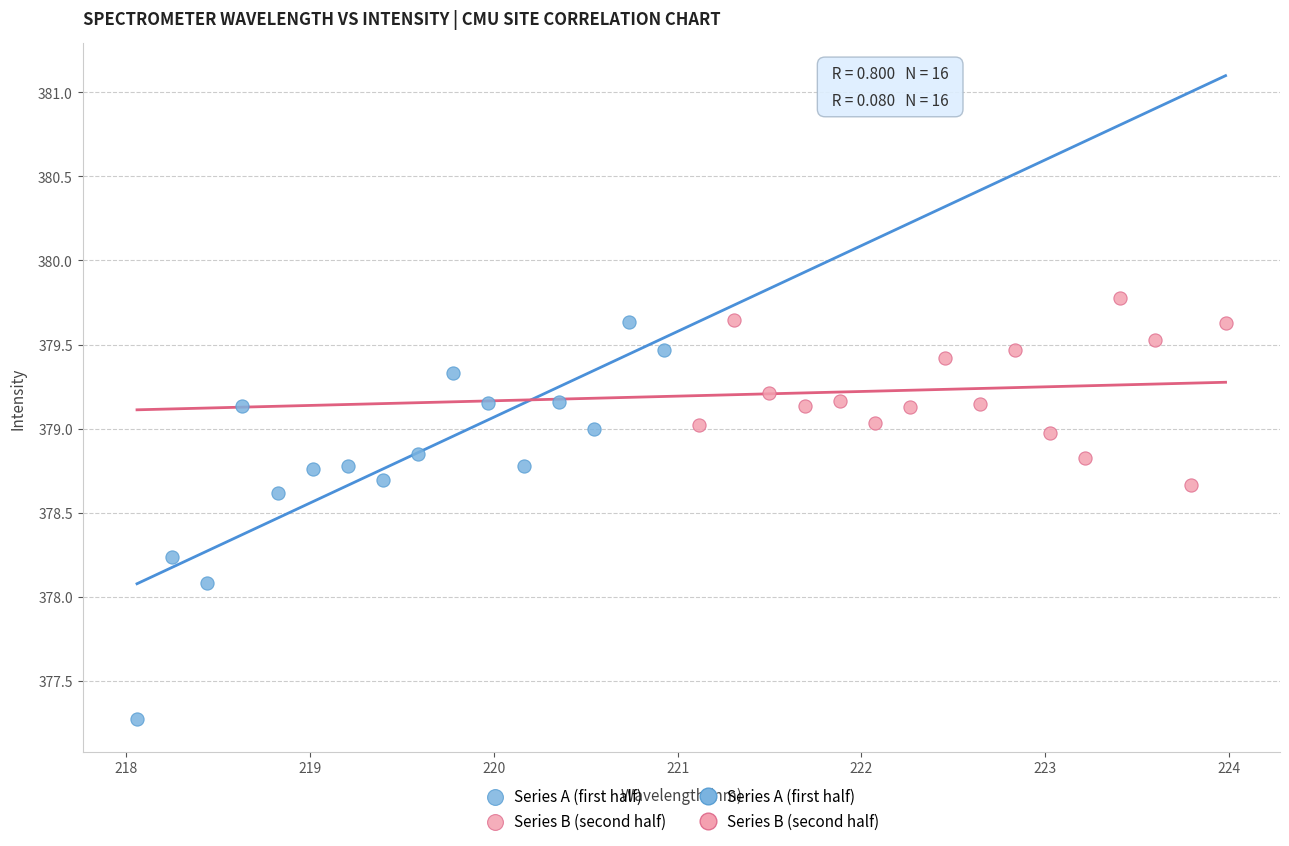

Which series reaches the minimum Y coordinate?

Series A (first half)